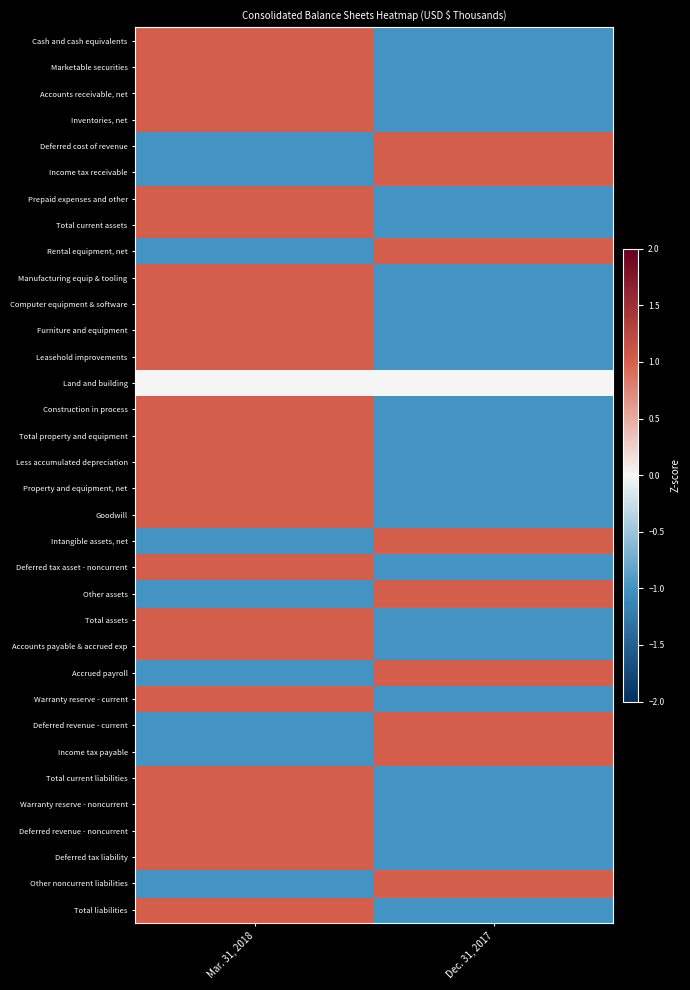

At how many categories does at least one series exceed 0?

2